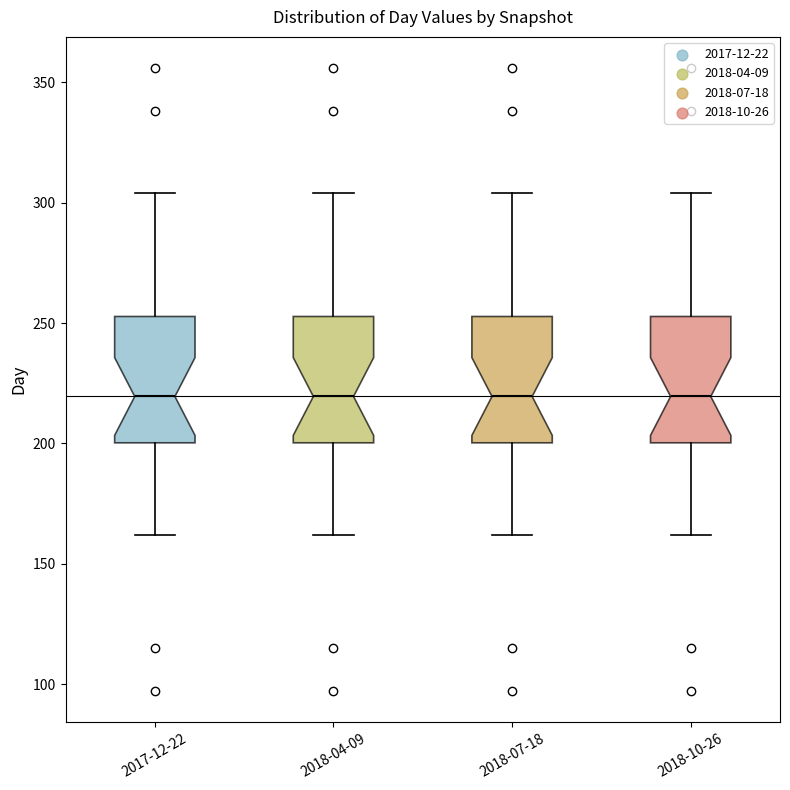

Reading left to right, transcribe this box plot: for each box, give where its median line is, the range the box spans, and where its two whiskers end, as read against the y-axis. The values are not printed on the chart, so give them approximately, as read against the axis.

2017-12-22: median 220, box 200 to 255, whiskers 160 to 305
2018-04-09: median 220, box 200 to 255, whiskers 160 to 305
2018-07-18: median 220, box 200 to 255, whiskers 160 to 305
2018-10-26: median 220, box 200 to 255, whiskers 160 to 305